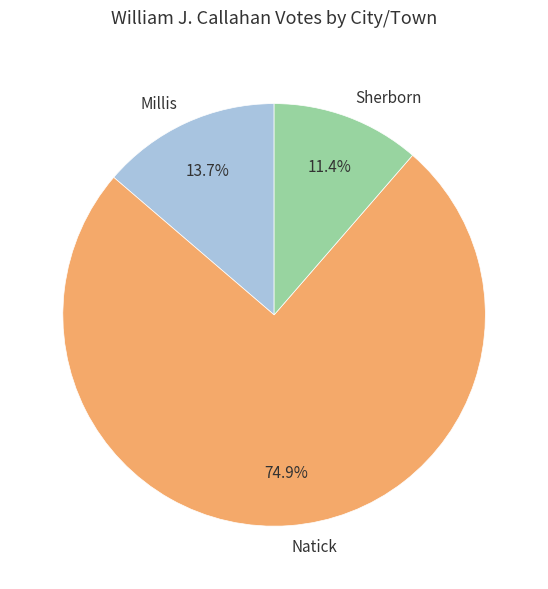

What is the largest slice in the pie chart?

Natick